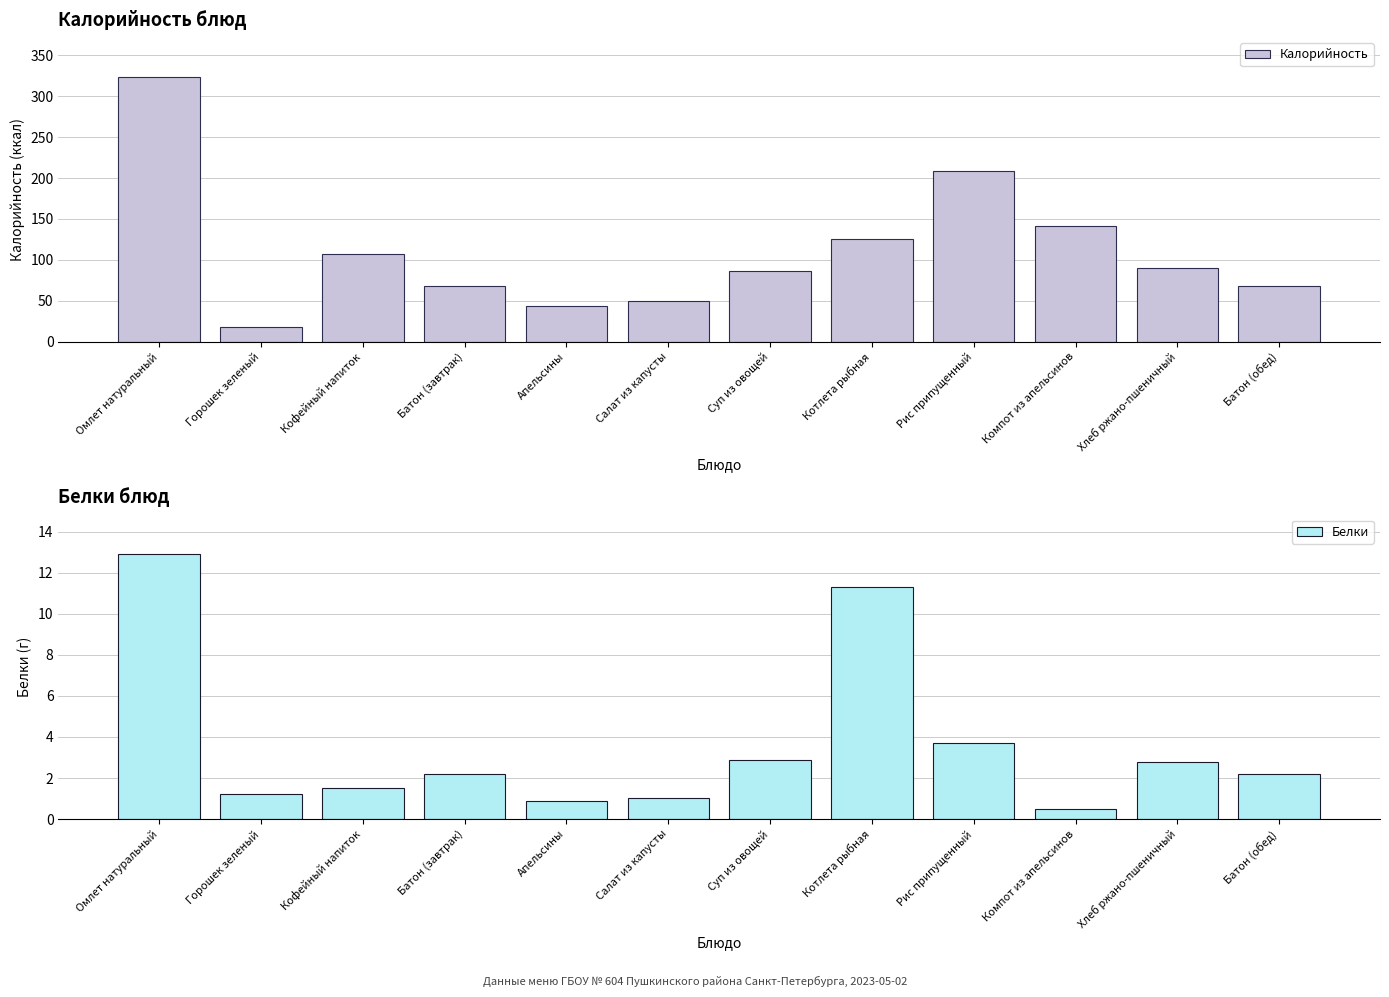

At which category does the chart reach its minimum across all series?

Компот из апельсинов